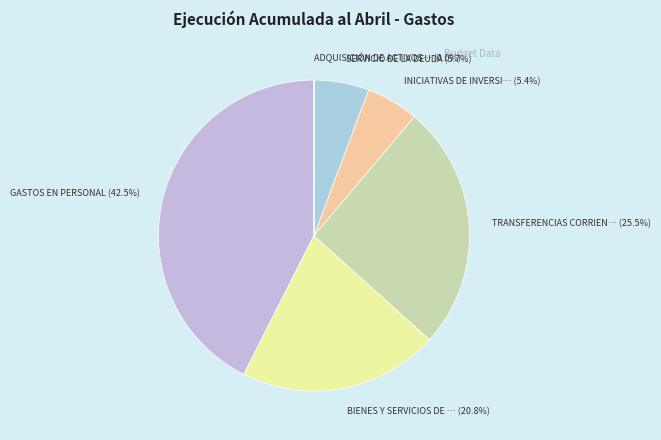

How many segments does this pie chart have?

6